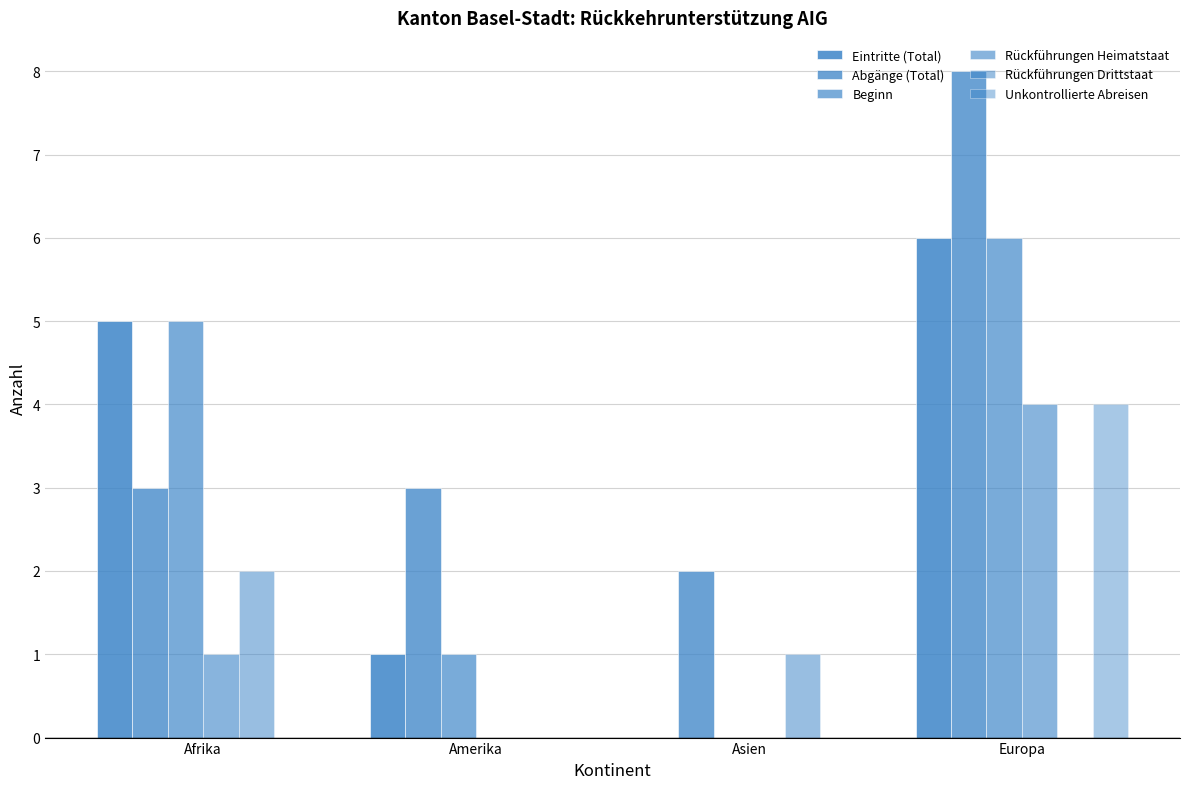

At which category is the sum across all series the highest?

Europa